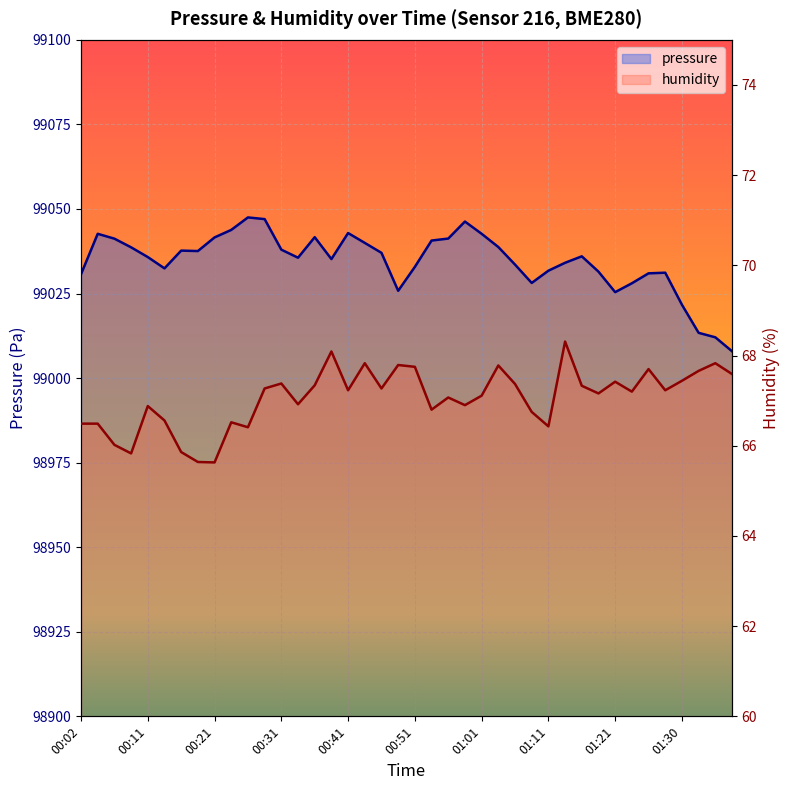

The humidity series shows 41.5 at 00:51. True or false?

False